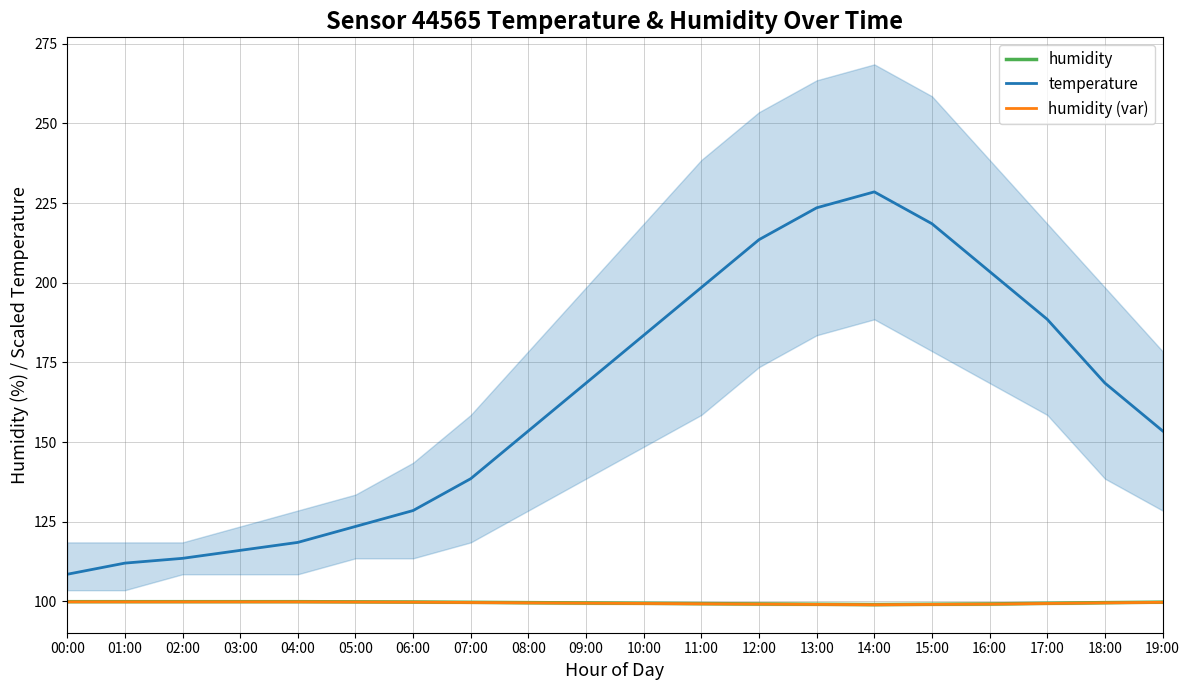

Is it true that humidity (var) equals 43.3 at 07:00?

False